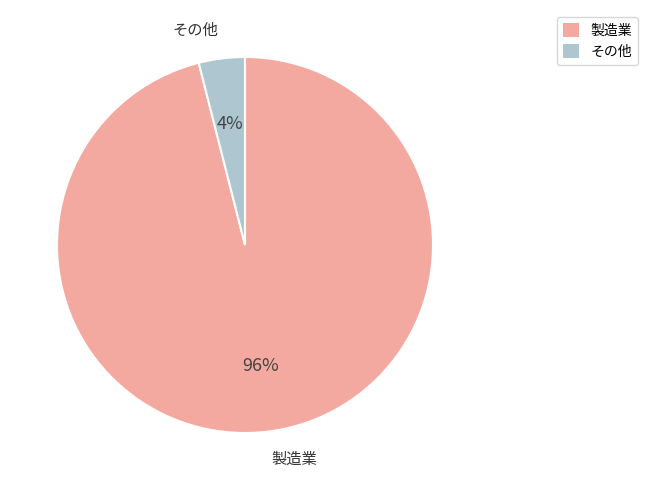

To the nearest percent, what is the difference between the largest and smallest slice percentages?

92%